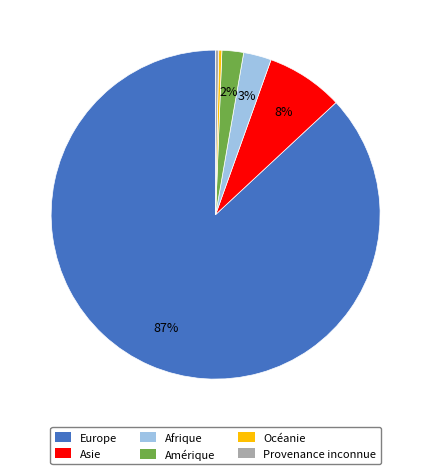

How many segments does this pie chart have?

6